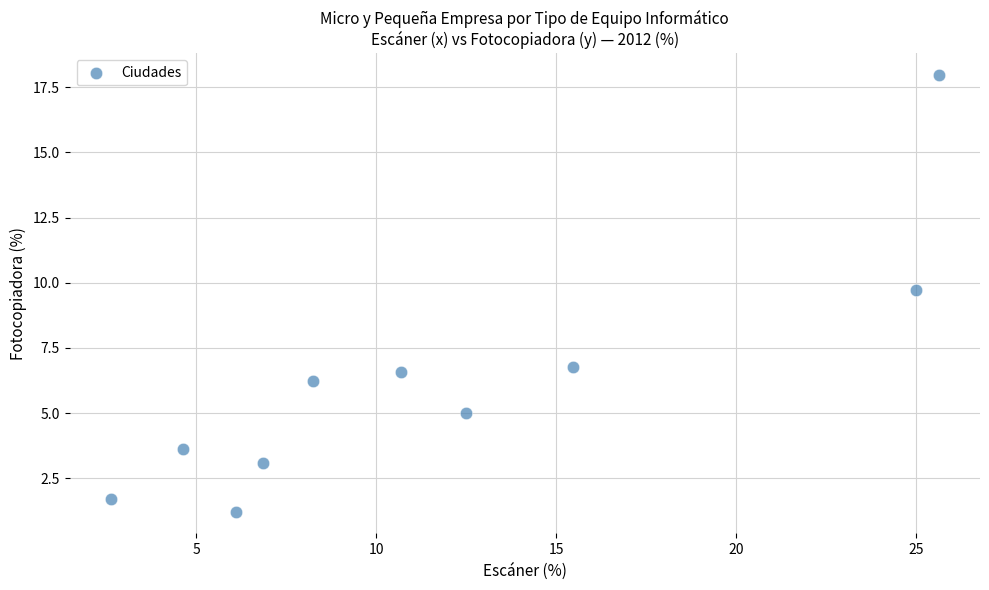

What Y value in the scatter plot is closest to 9?

9.7